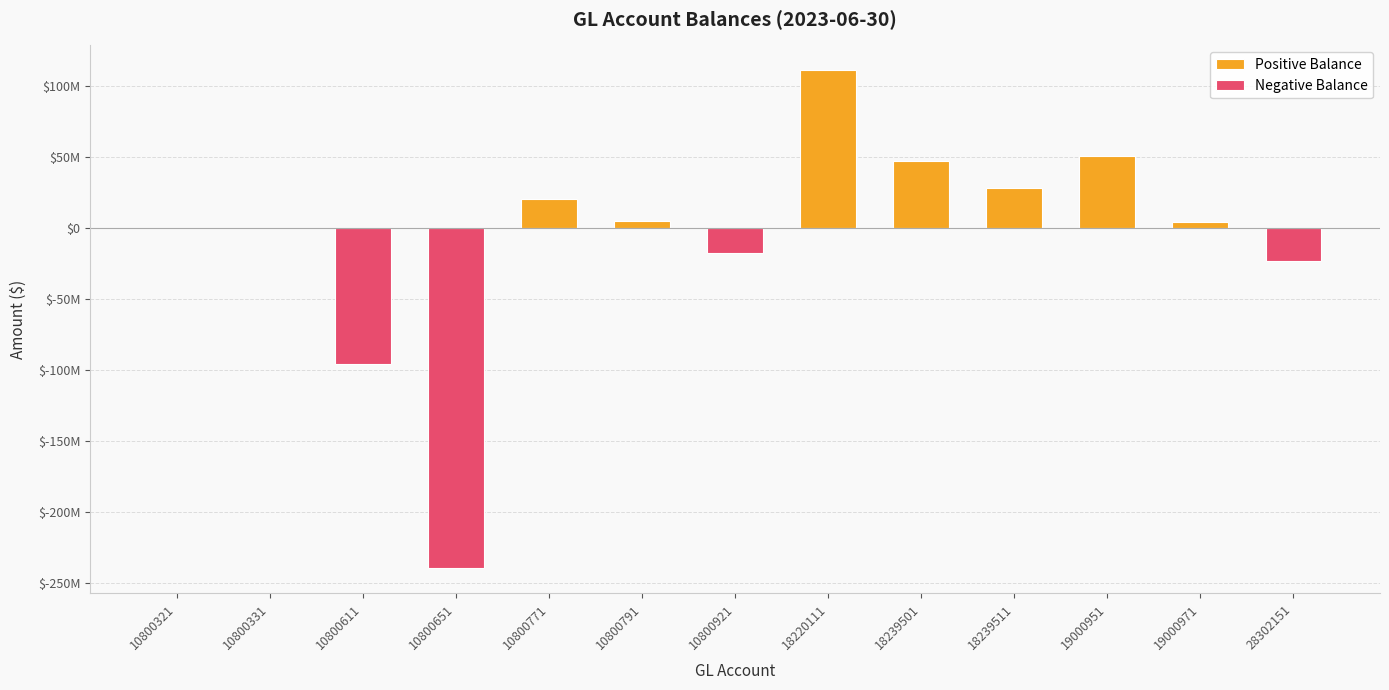

Reading left to right, list all the values displayed in this chart.

-117565.6	-102557.2	-95934500.0	-240042970.1	20194542.3	5000000.0	-17551177.9	110972218.6	47226280.3	27831597.1	50409023.7	3685747.4	-23304165.9